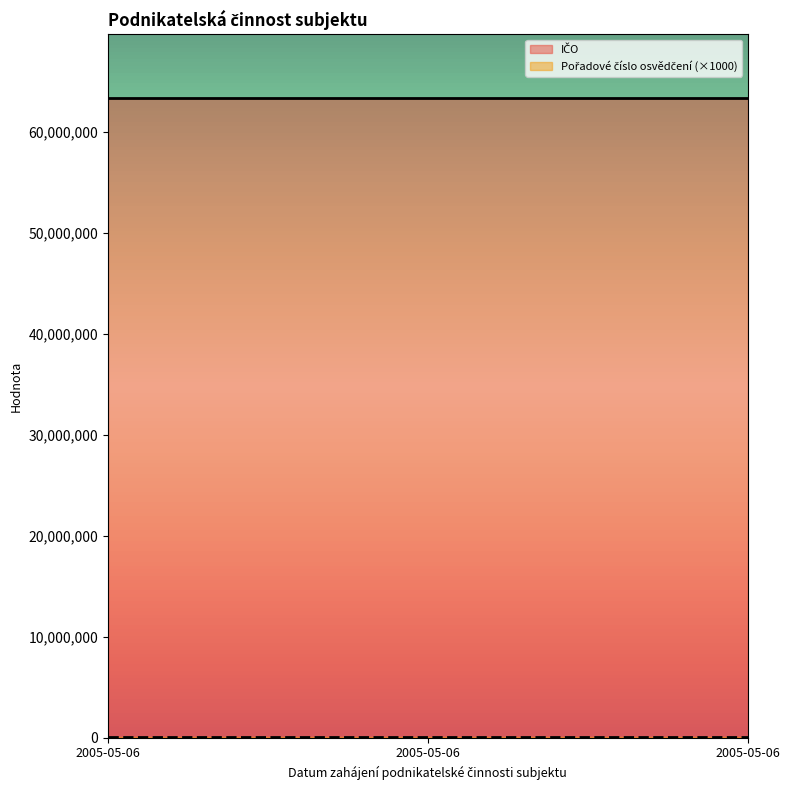

What is the value of the Pořadové číslo osvědčení point at the 1st from the left?

17